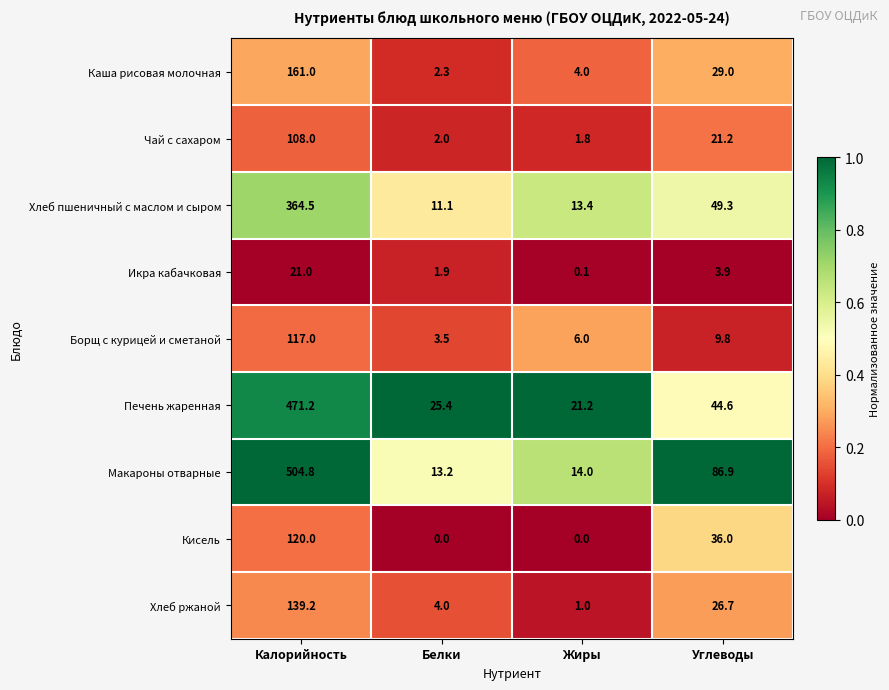

How many data points does each series have?

4